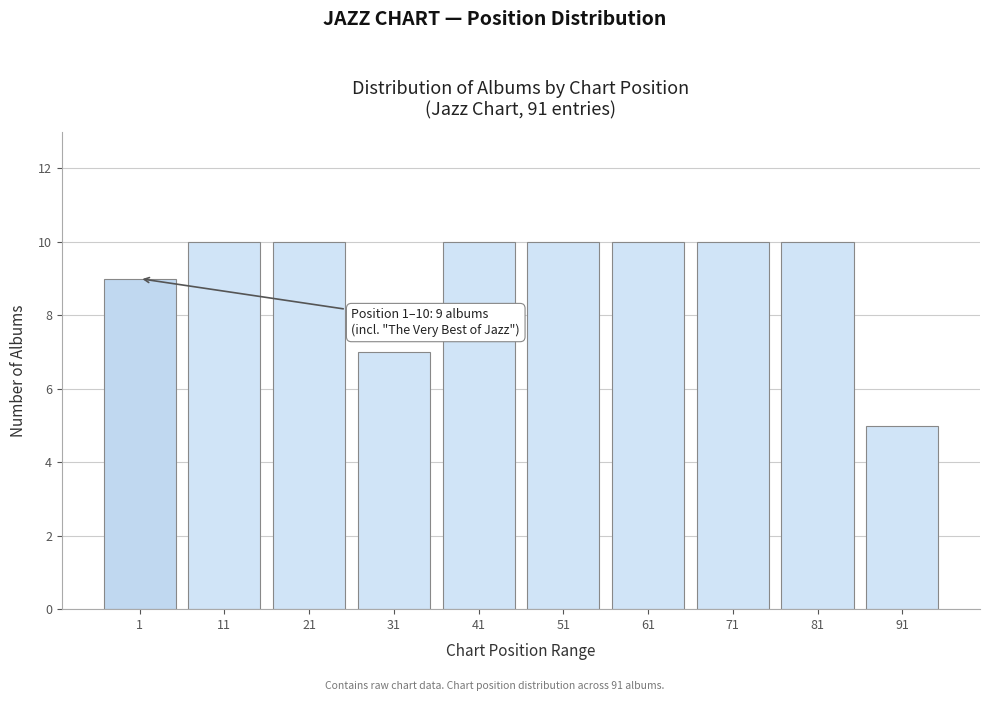

Reading left to right, extract all data points from this chart.

1=9	11=10	21=10	31=7	41=10	51=10	61=10	71=10	81=10	91=5